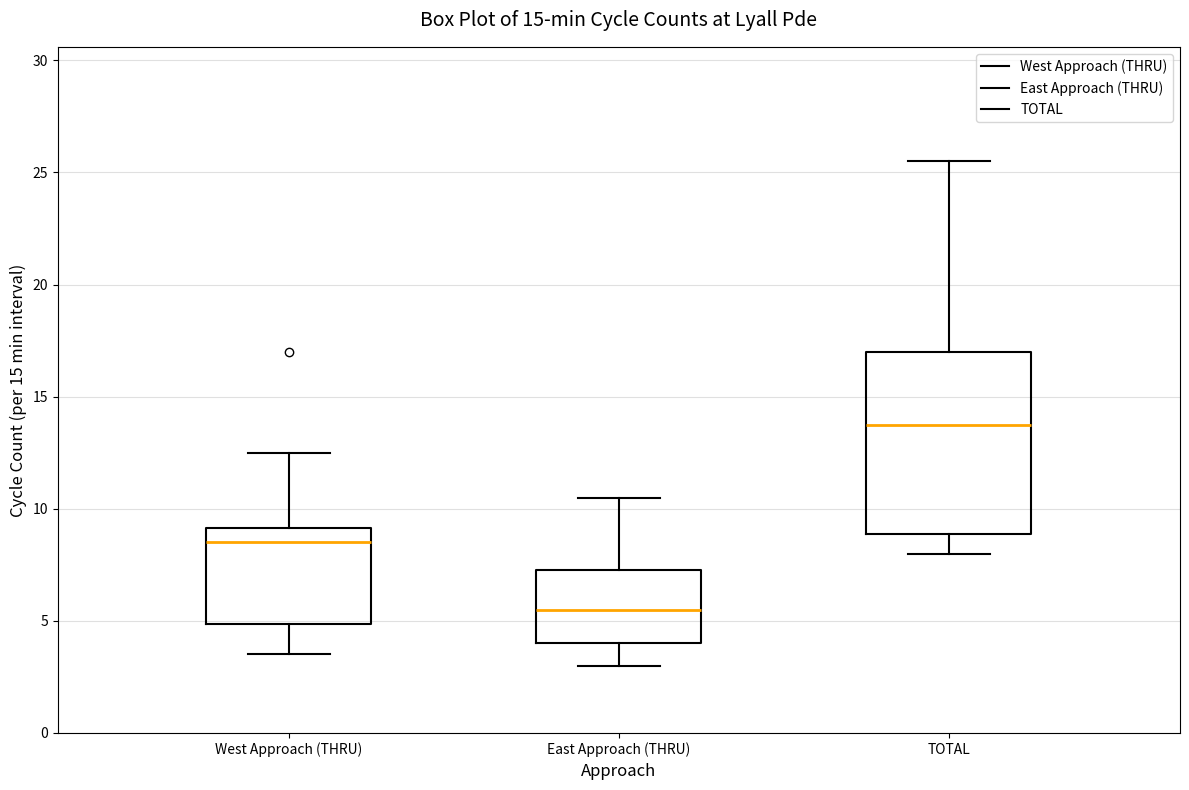

Which box has the highest median line?

TOTAL